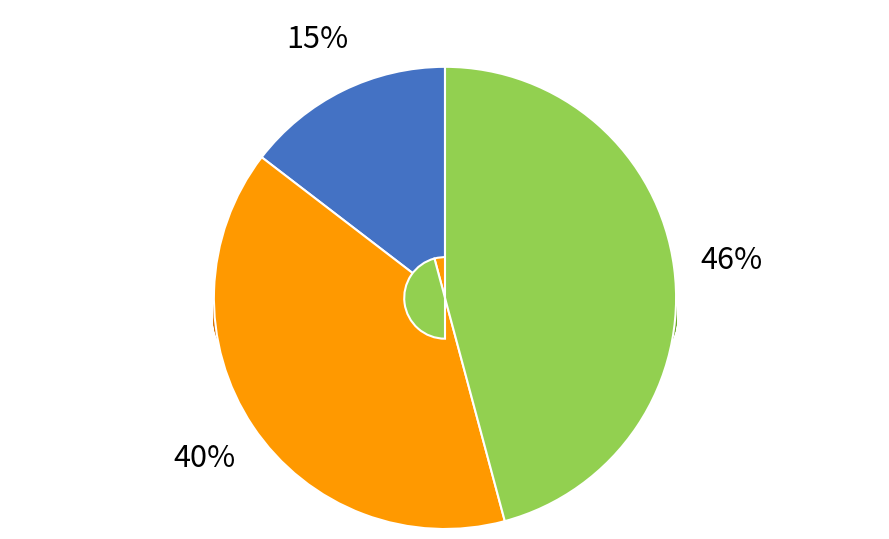

What is the ratio of the value at 福島 圭穣 to the value at 田中 直伸?

2.7